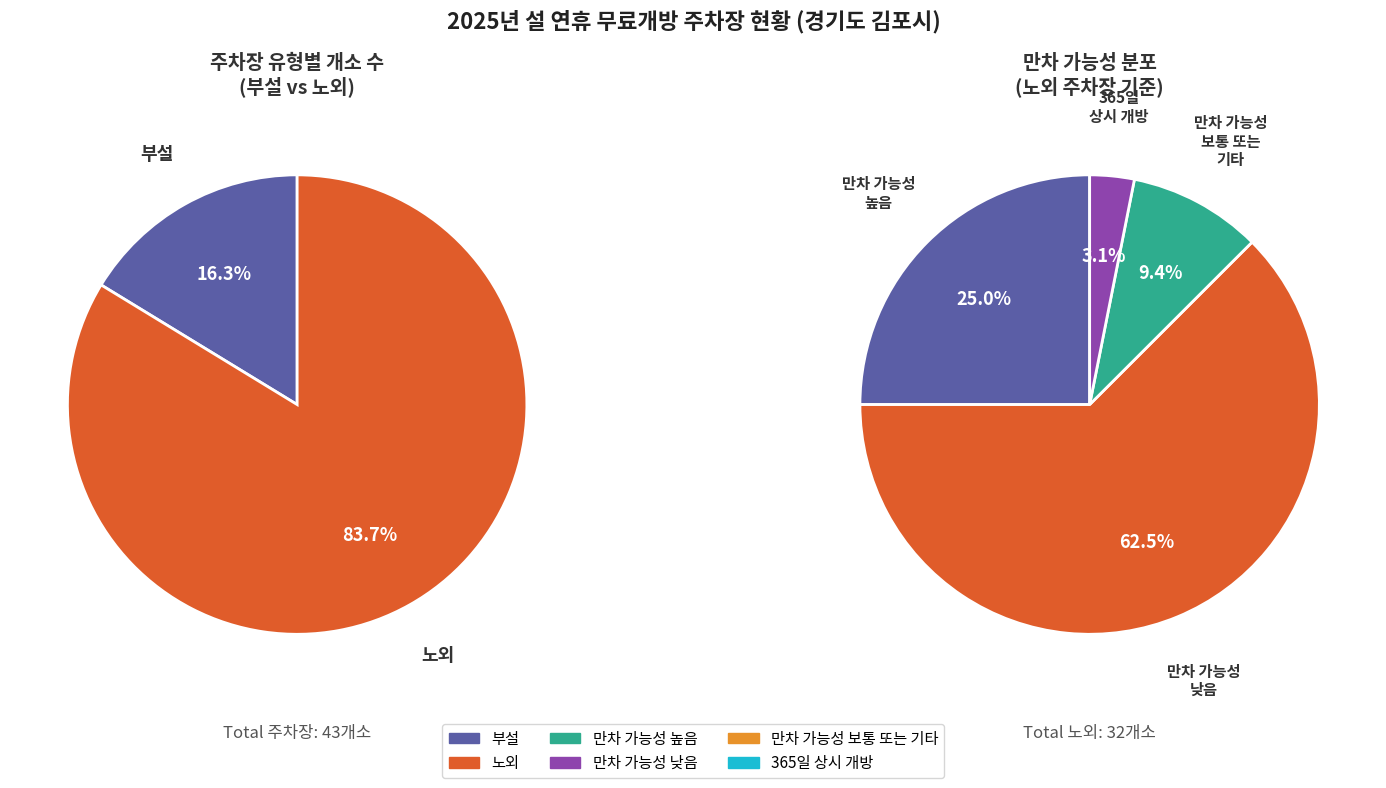

Approximately how many times larger is the value at 노외 compared to 부설?

5.1